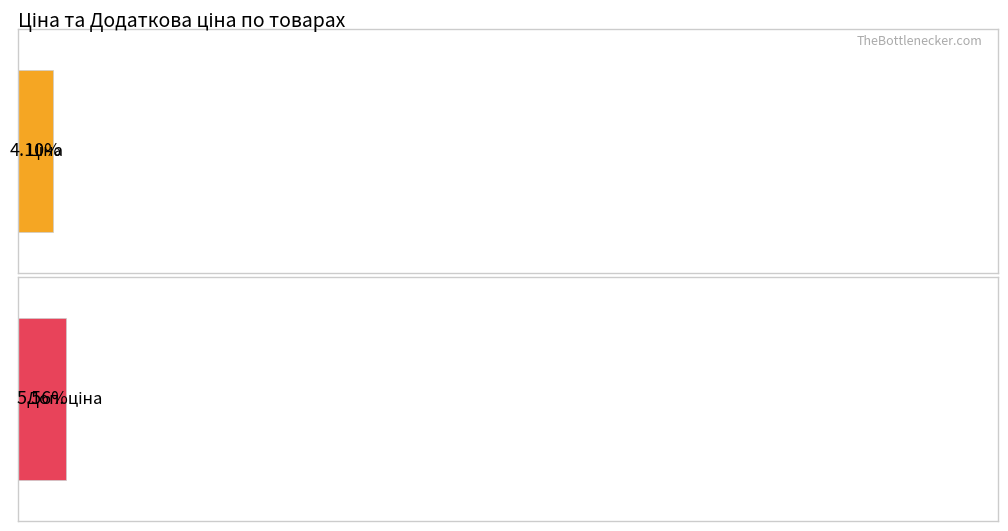

Rank the series by their average value, from lowest to highest.

Ціна, Доп. ціна